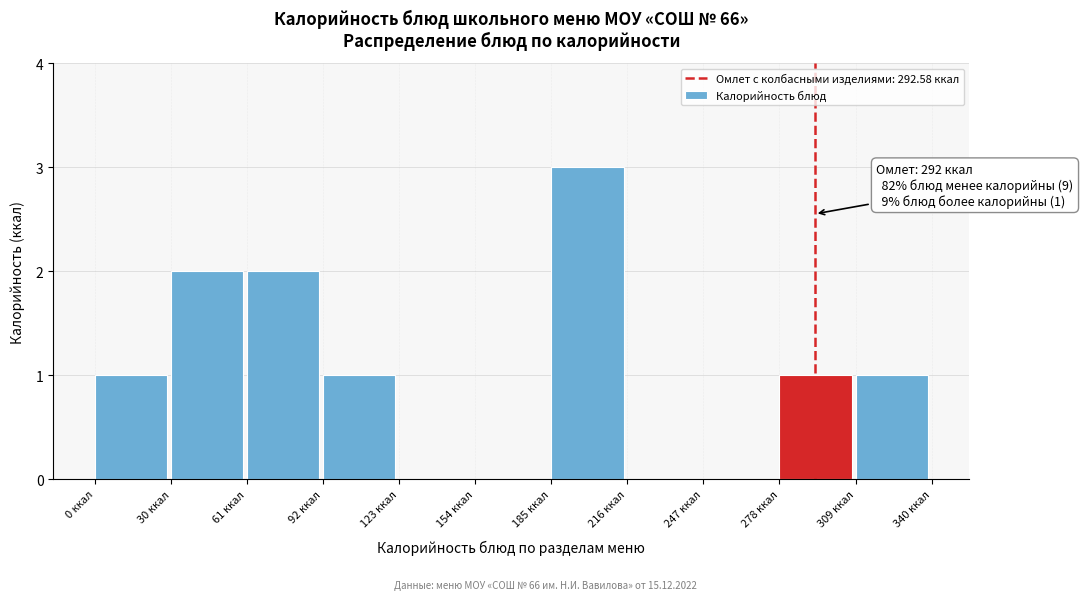

Which range on the x-axis has the tallest bar?

185 to 215